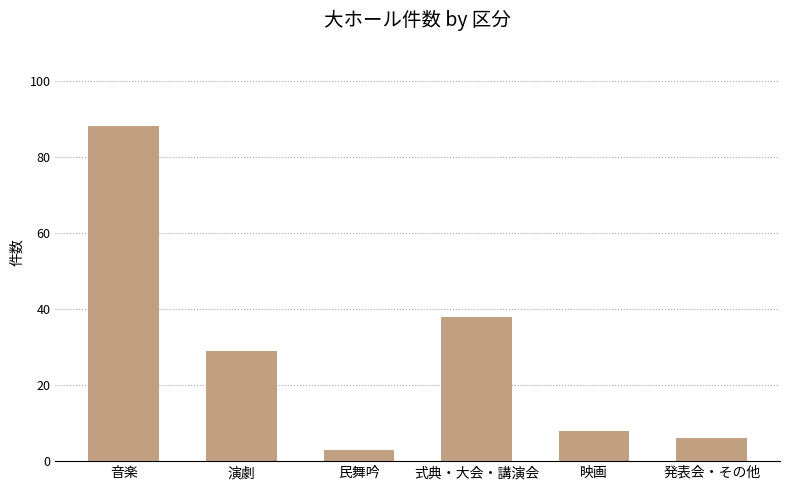

What is the difference between the values at 映画 and 民舞吟?

5